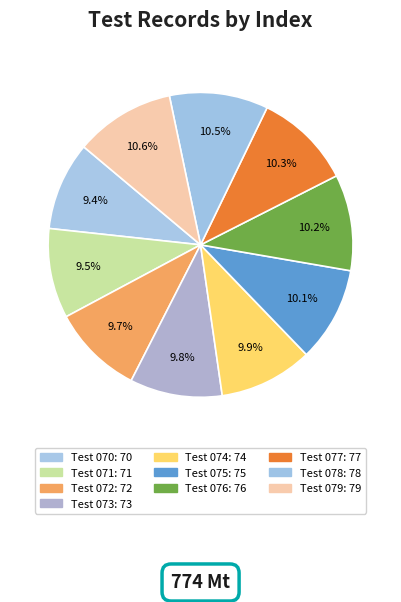

Which slice is the smallest?

Test 070